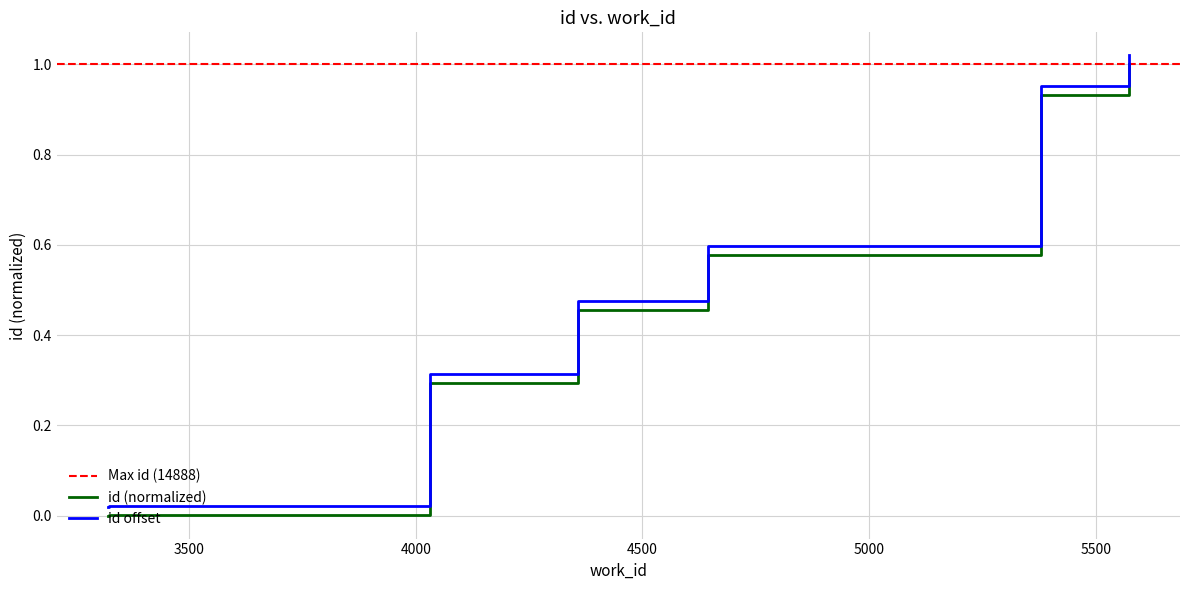

What is the change in value from 3324 to 4644?

+0.6